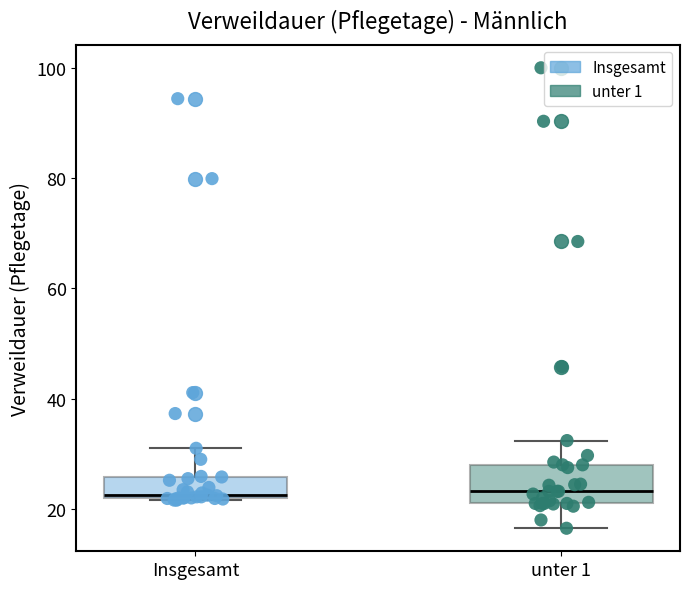

Which box is the tallest, from its lower edge to its upper edge?

unter 1